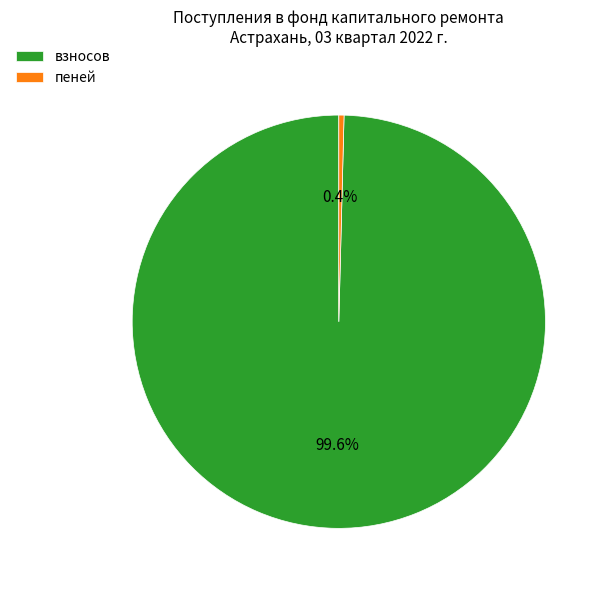

What is the smallest slice in the pie chart?

пеней